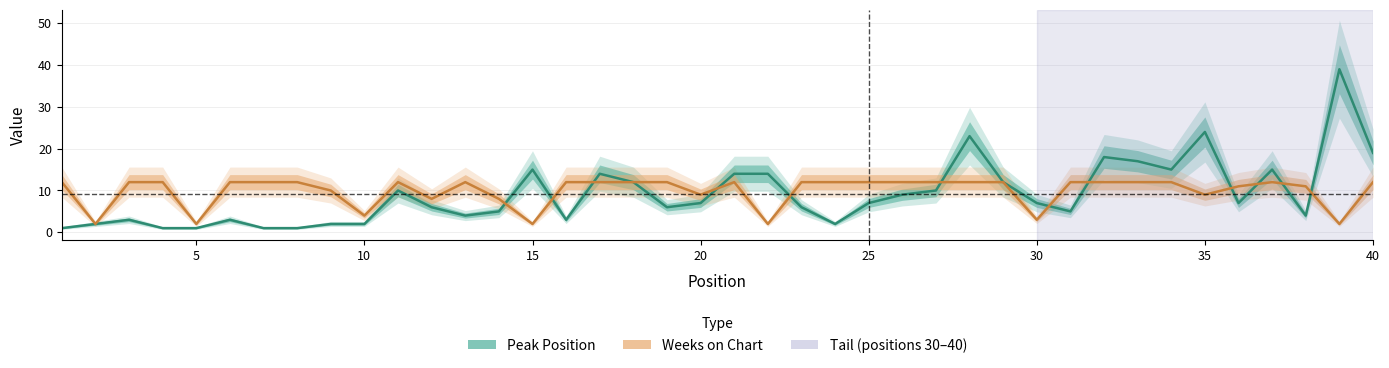

What is the value of the Weeks on Chart point at the 33rd from the left?

12